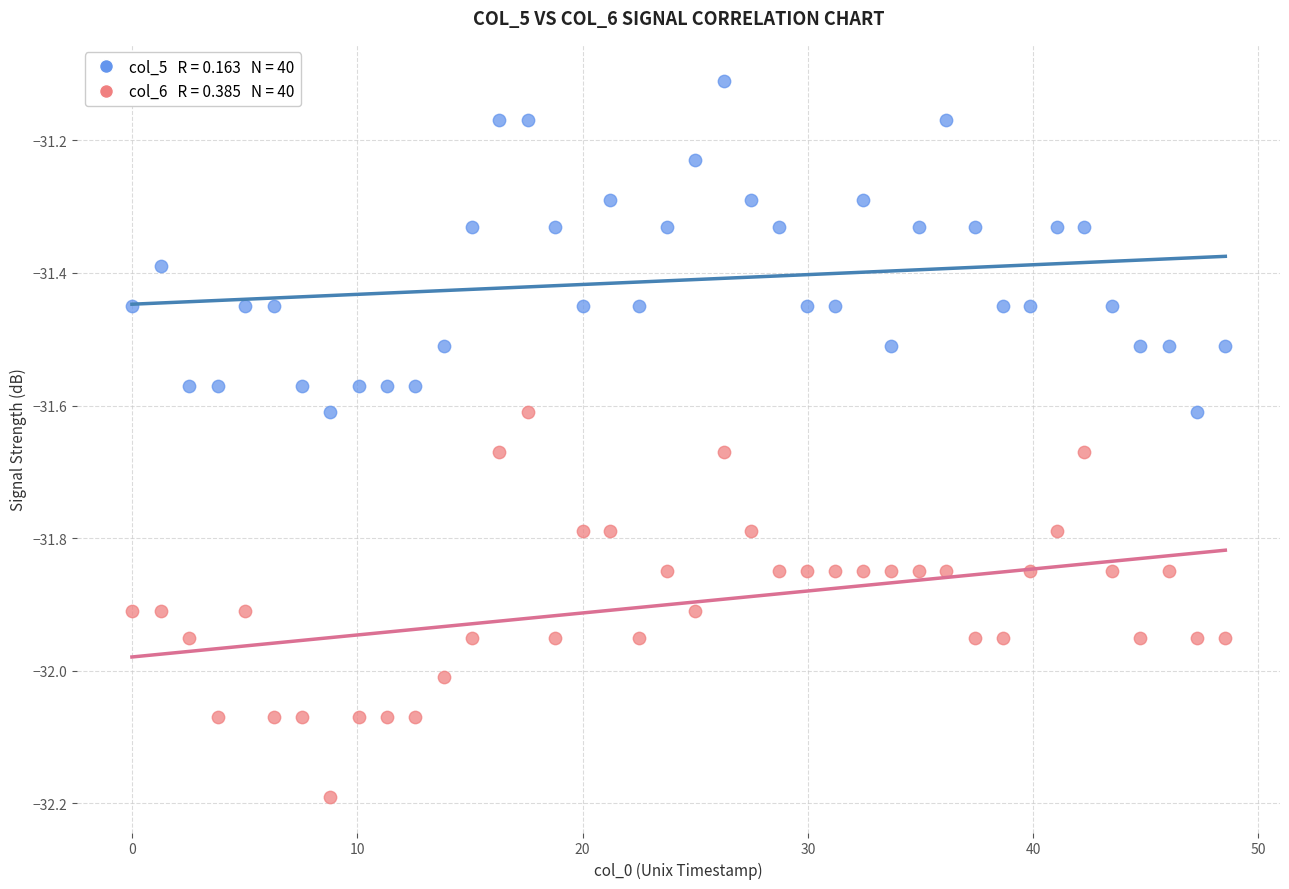

Across all series, what Y value is closest to -31?

-31.1